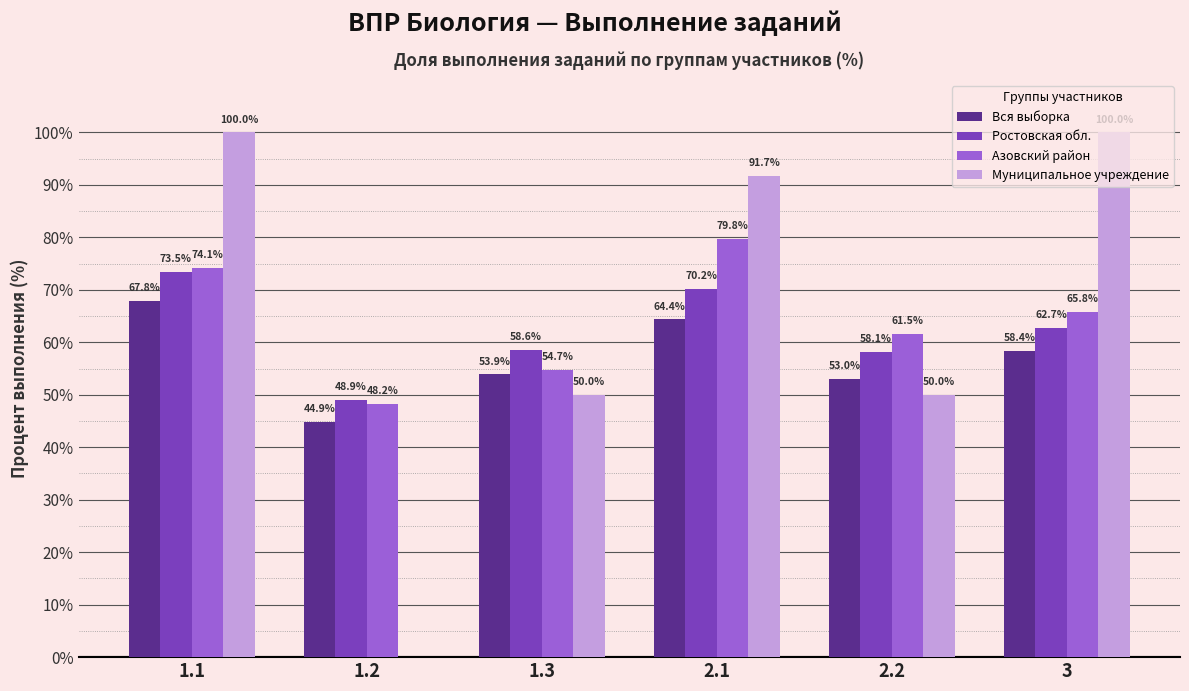

What are all the series names shown in the legend?

Вся выборка, Ростовская обл., Азовский район, Муниципальное учреждение